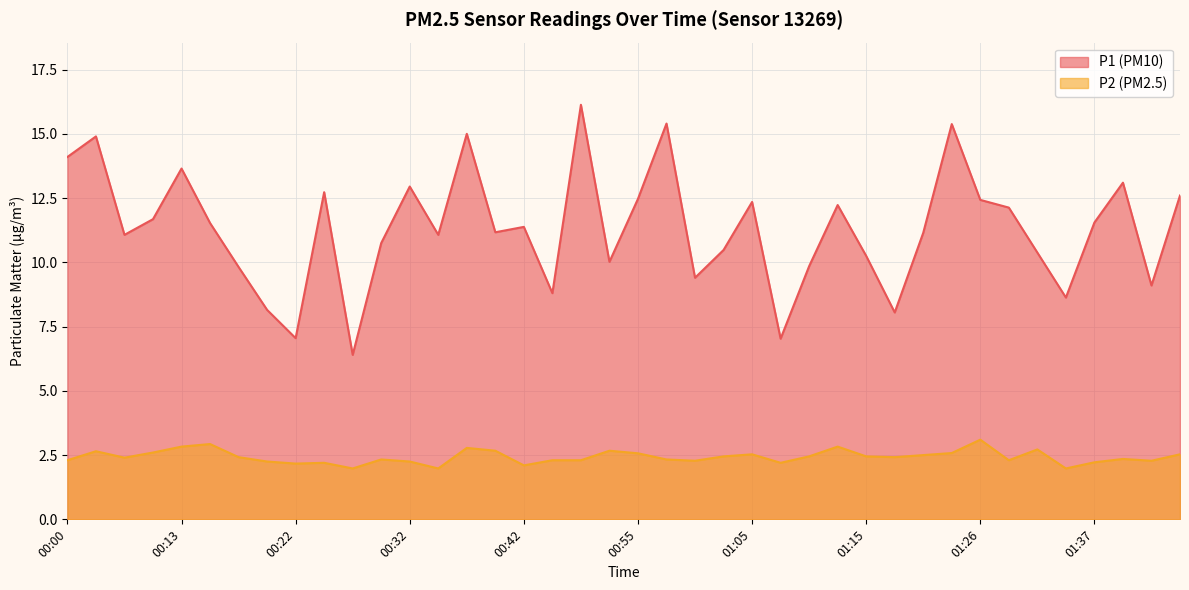

Is it true that P1 equals 15.6 at 00:30?

False